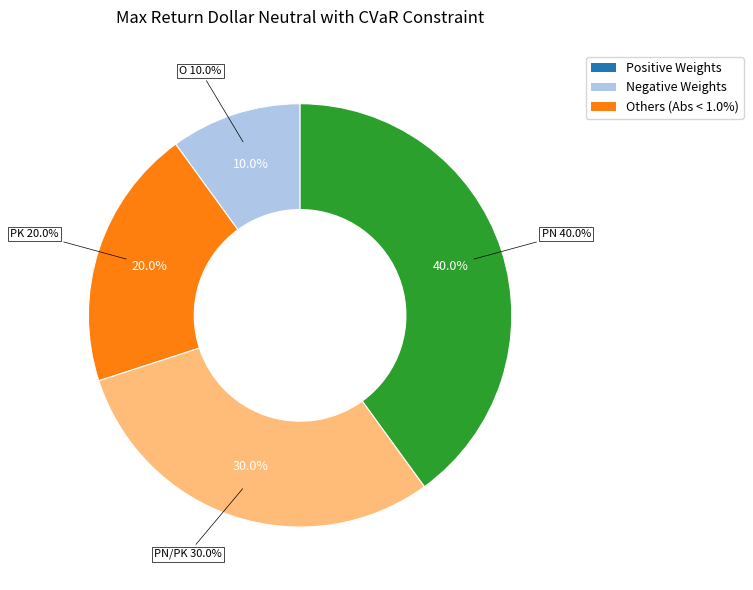

Does PK represent more than half of the total?

No